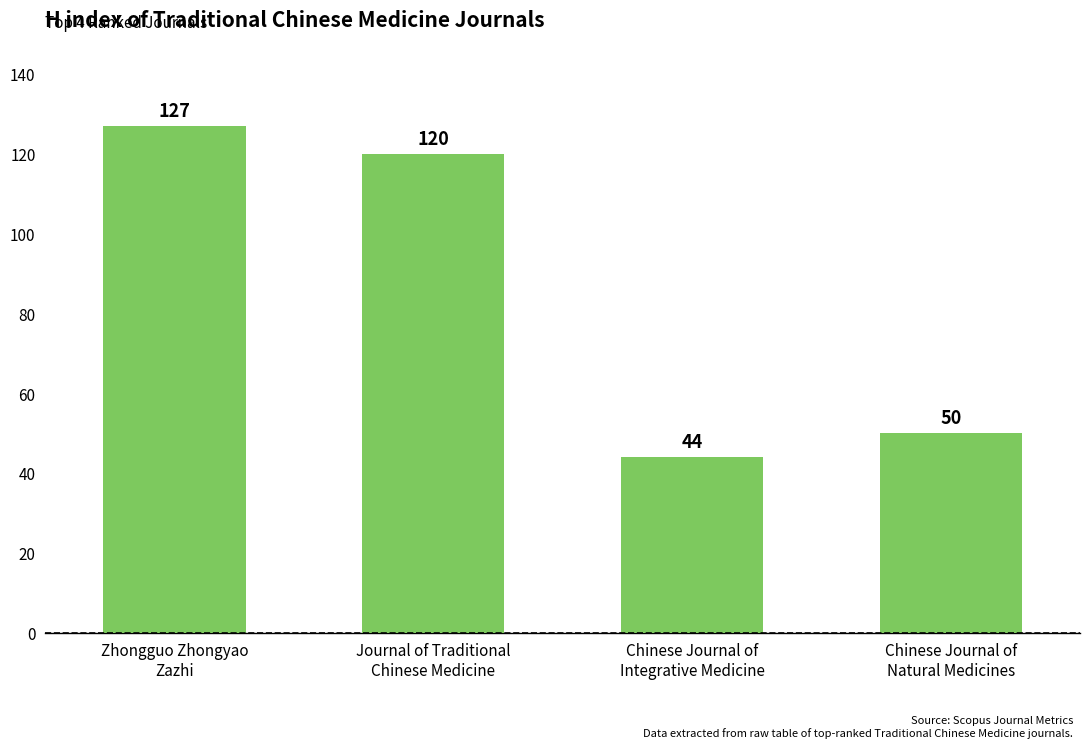

What is the difference between the maximum and minimum values?

83